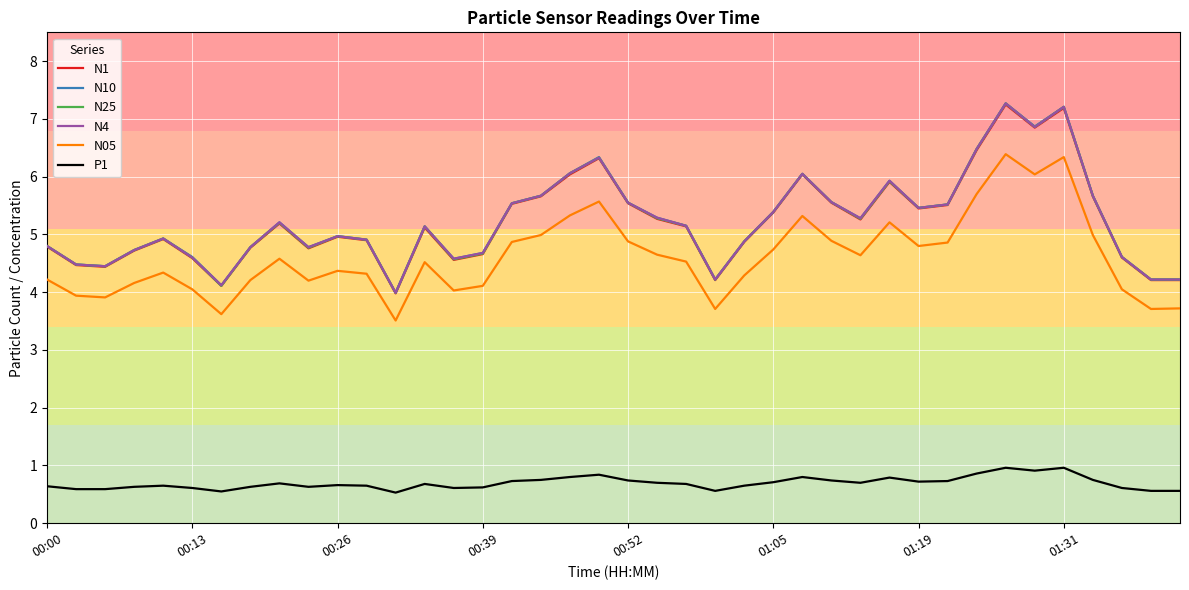

True or false: N25 and N05 cross at least once.

False